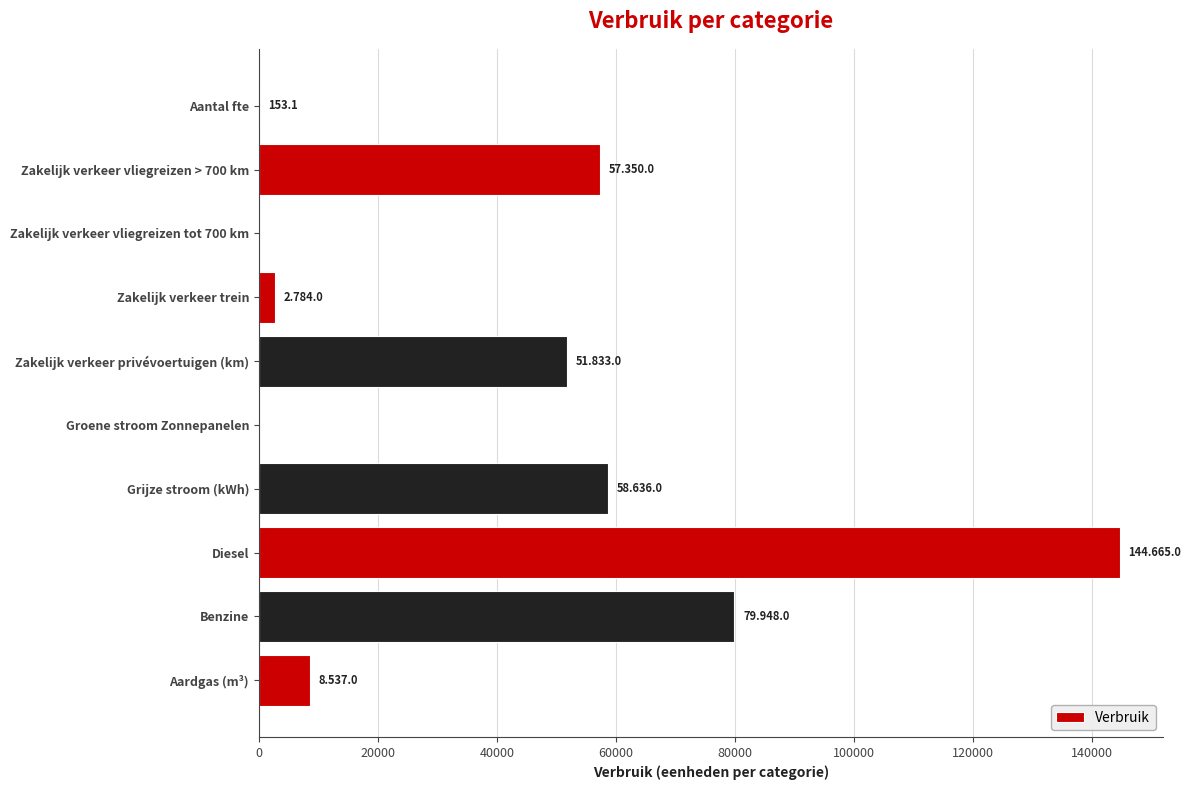

Read the value at Diesel.

144665.0